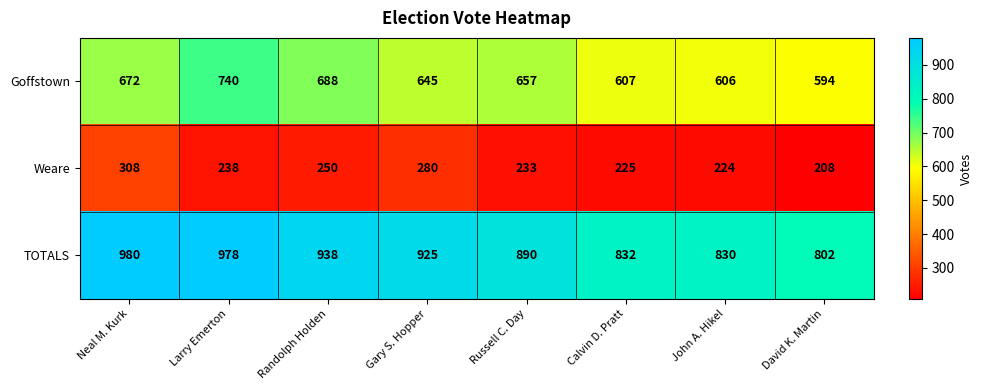

Rank the series at Gary S. Hopper from lowest to highest value.

Weare, Goffstown, TOTALS